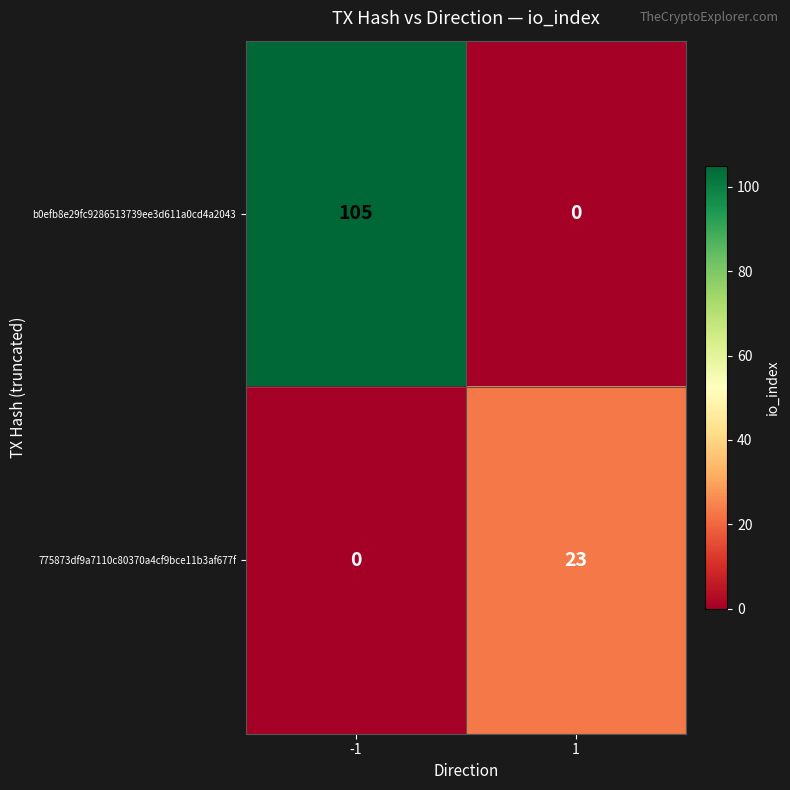

How many series are shown in this chart?

2